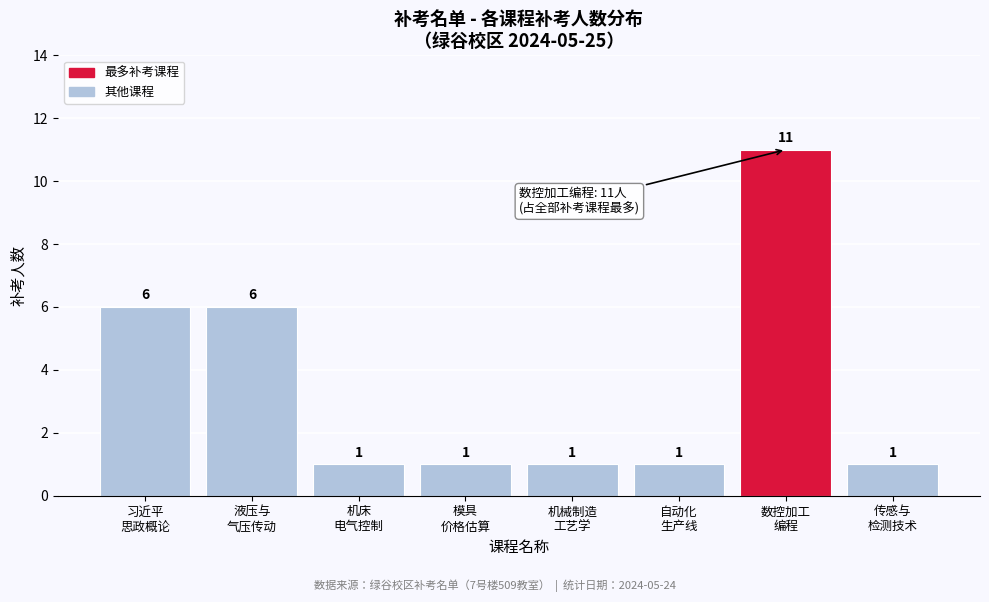

Reading left to right, extract all data points from this chart.

6	6	1	1	1	1	11	1